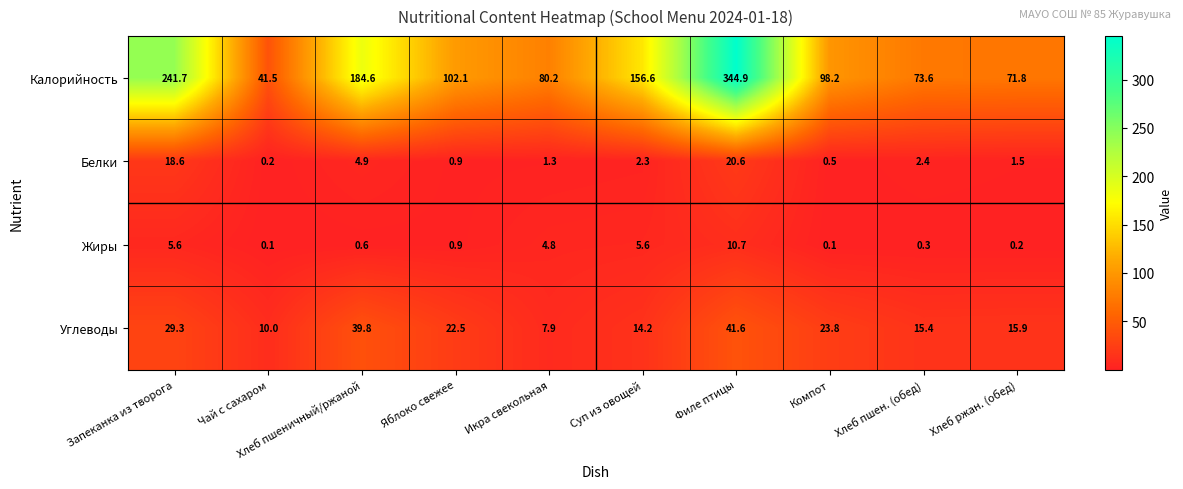

How many data points does each series have?

10